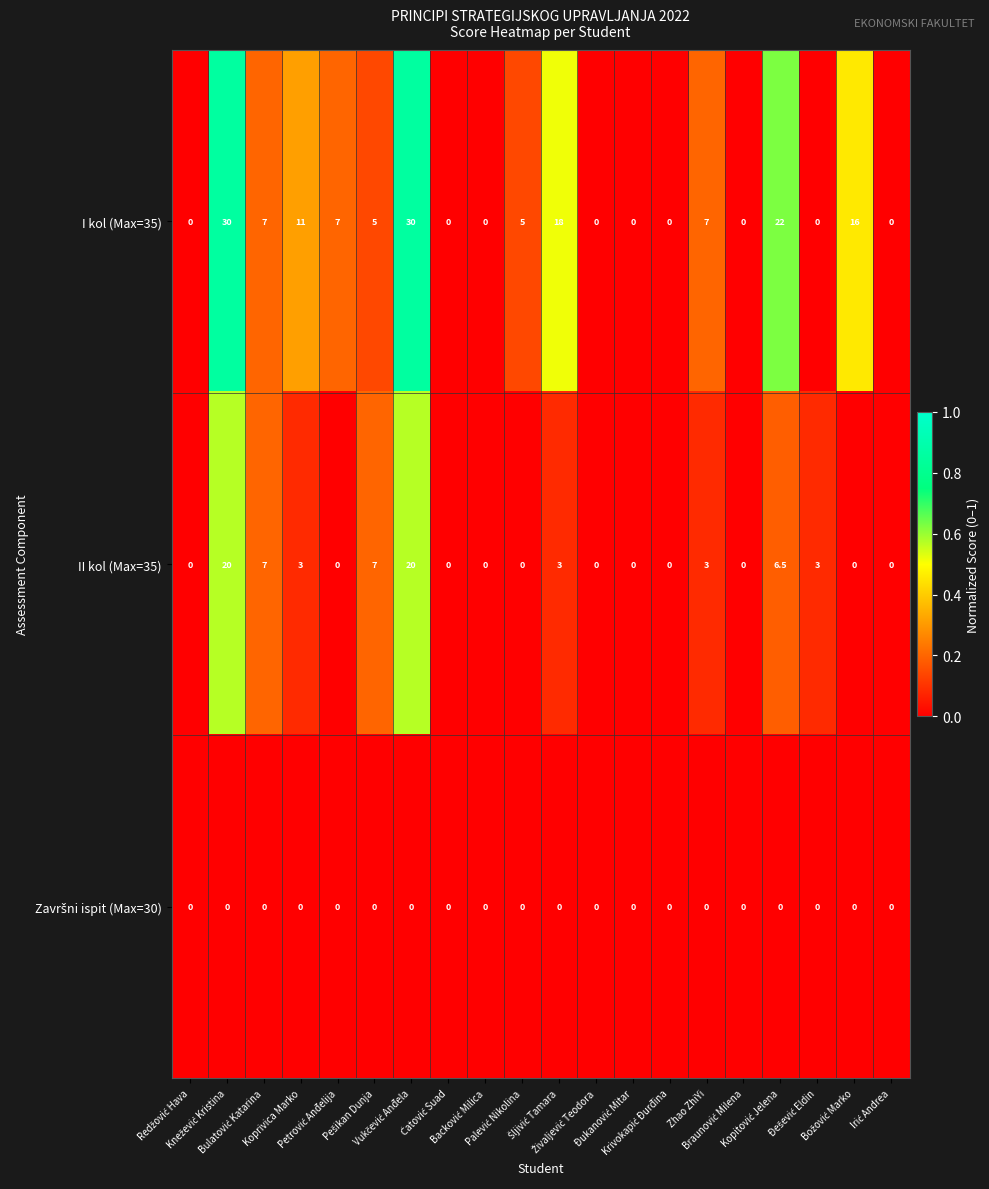

Which series has the largest total across all categories?

I kol (Max=35)